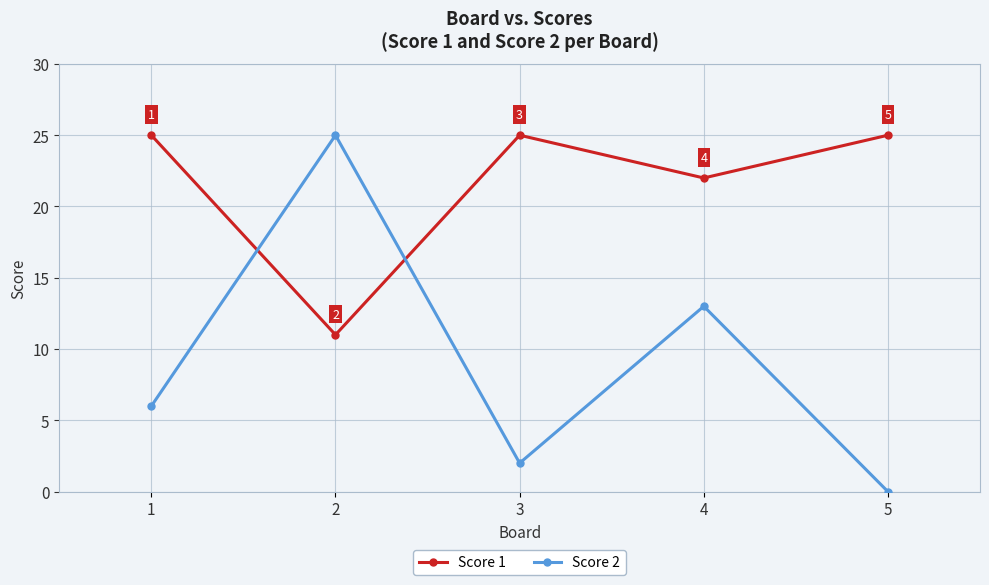

Which series changed the most between 1 and 4?

Score 2